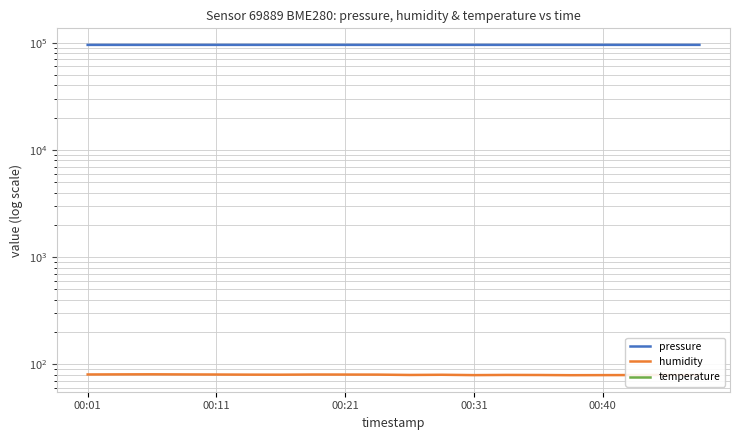

True or false: humidity and pressure cross at least once.

False